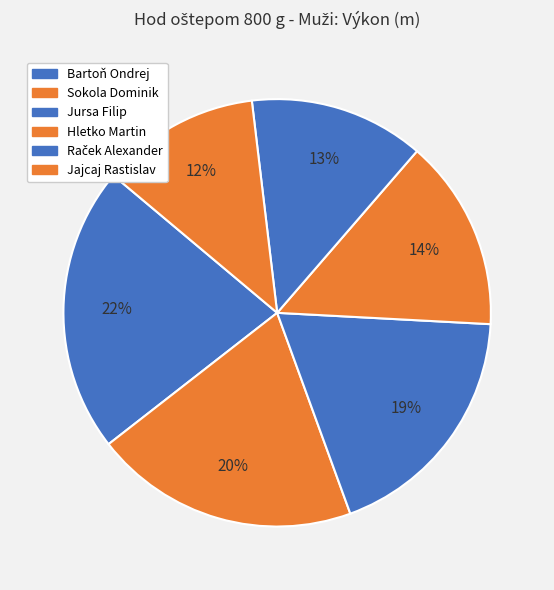

Between Bartoň Ondrej and Jursa Filip, which is larger?

Bartoň Ondrej